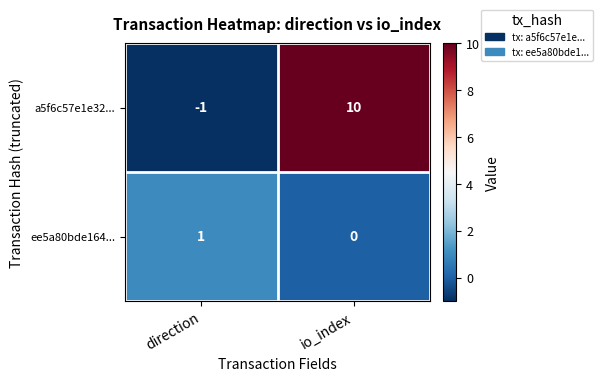

Between direction and io_index, which series saw the biggest shift?

a5f6c57e1e32...